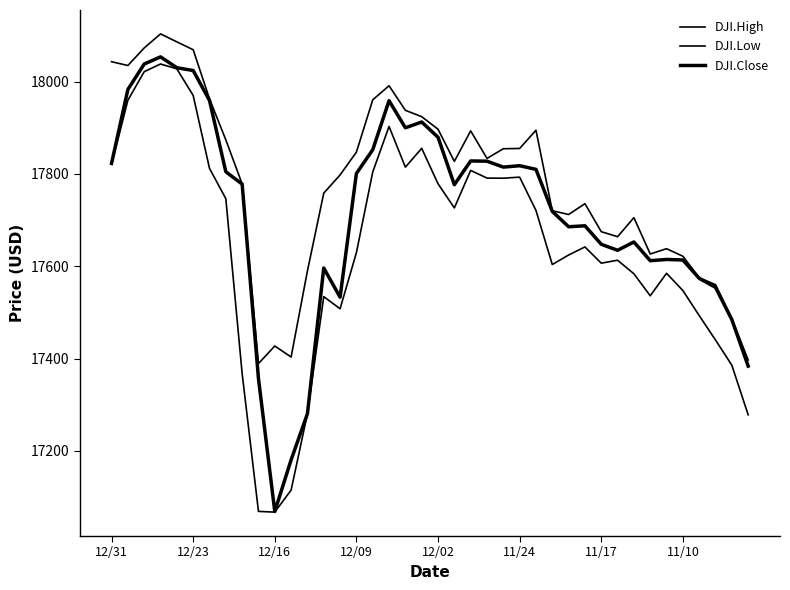

True or false: DJI.Low and DJI.High intersect in this chart.

False